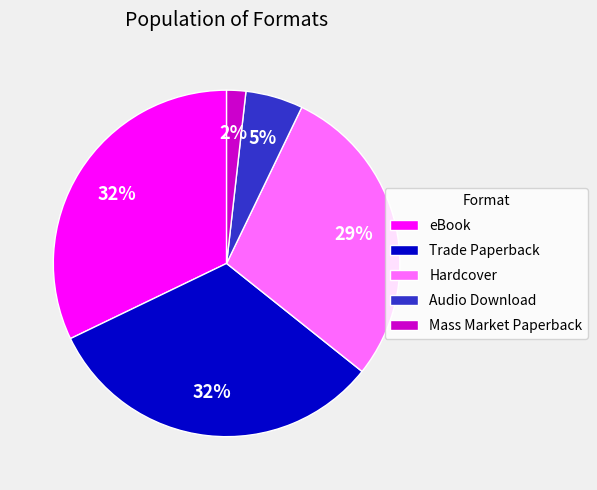

Is the sum of Audio Download and Trade Paperback greater than half?

No